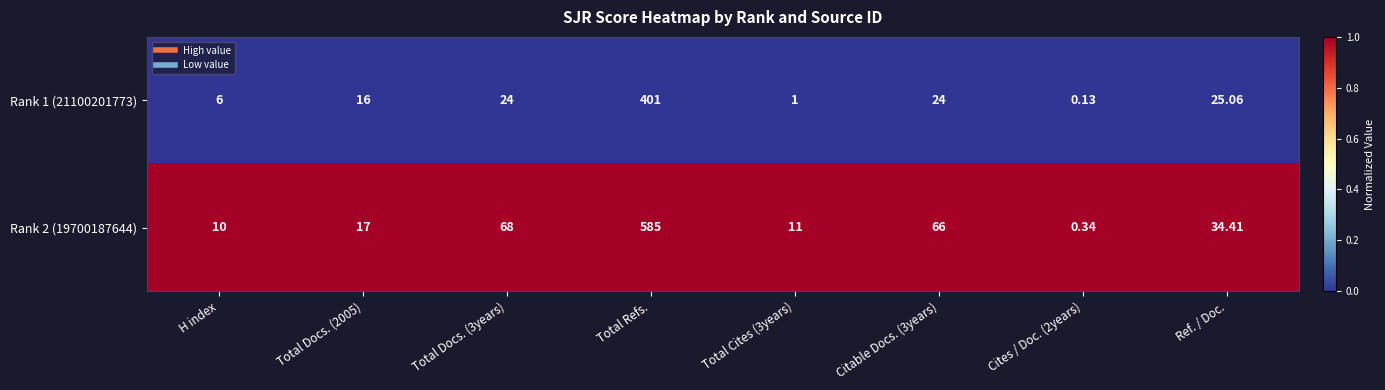

At which category is the sum across all series the highest?

Total Refs.